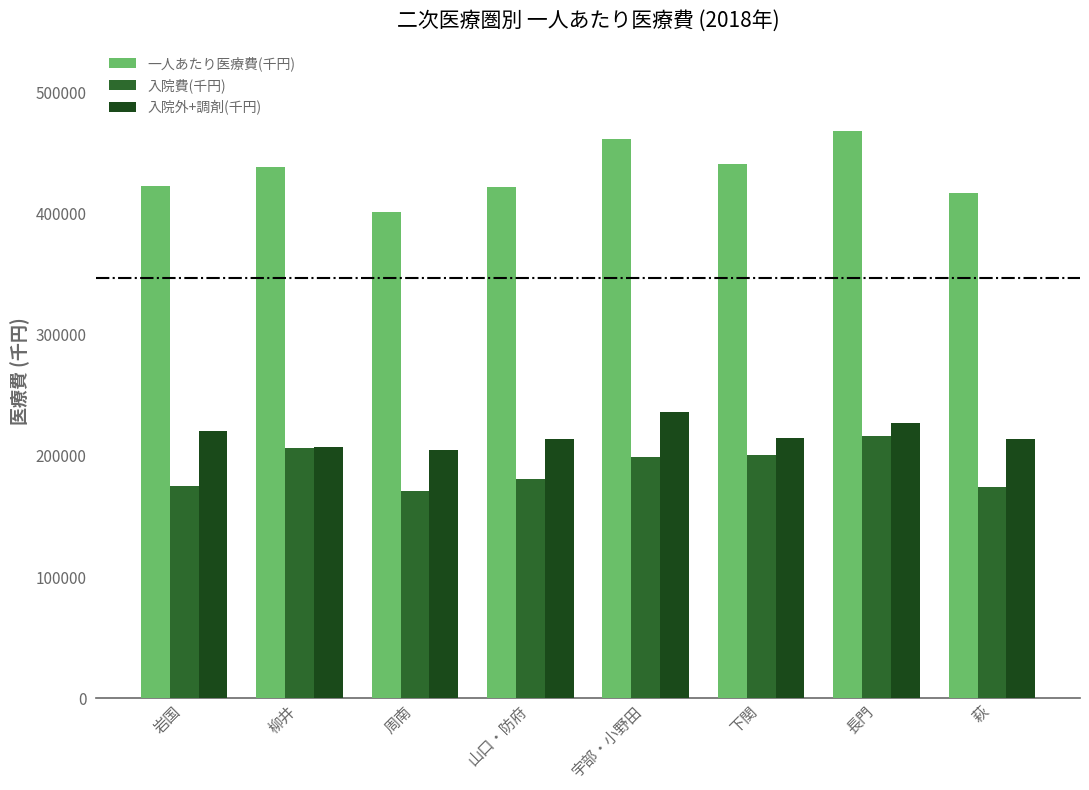

How many values in the 入院費(千円) series are below 199008?

4